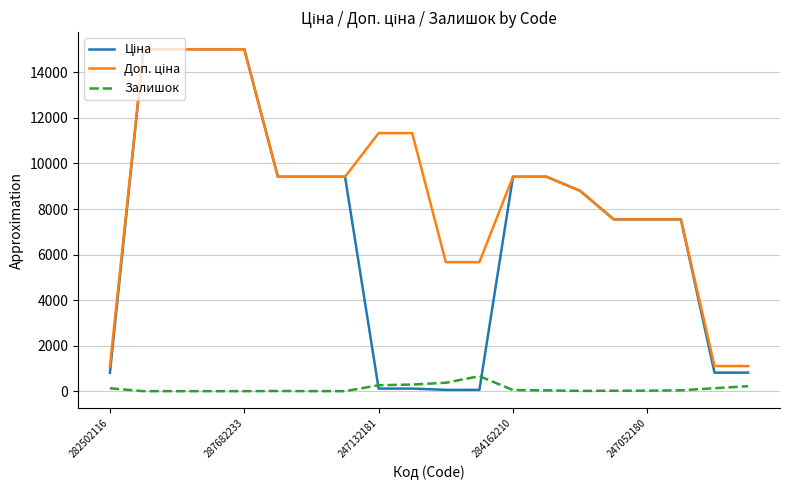

What is the maximum value shown in the chart?

15019.2